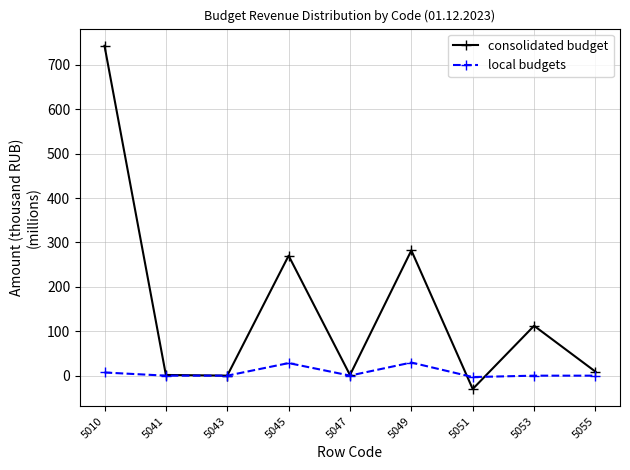

List the series in order of their peak value, highest first.

consolidated budget, local budgets